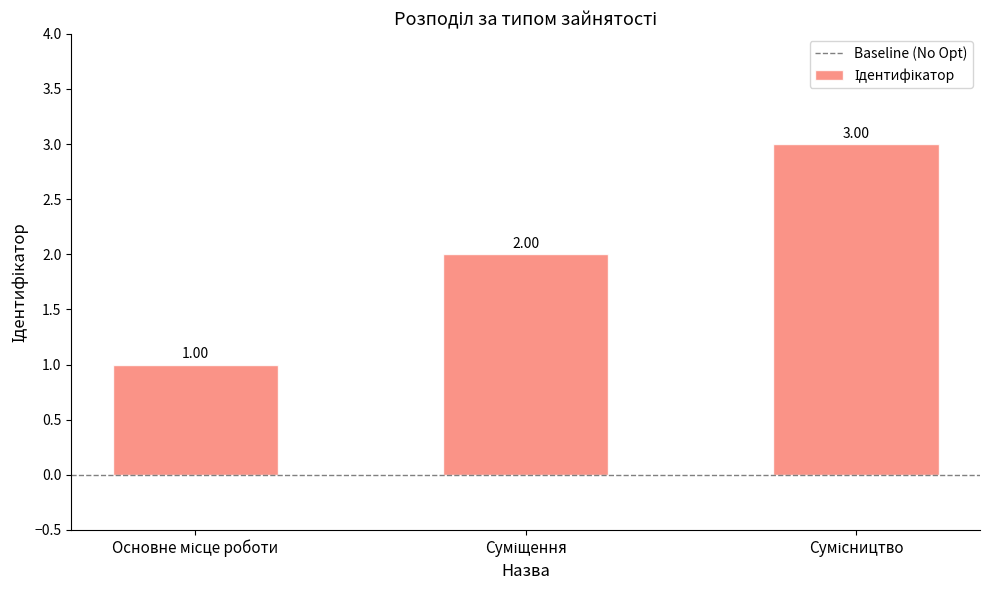

What is the sum of all values?

6